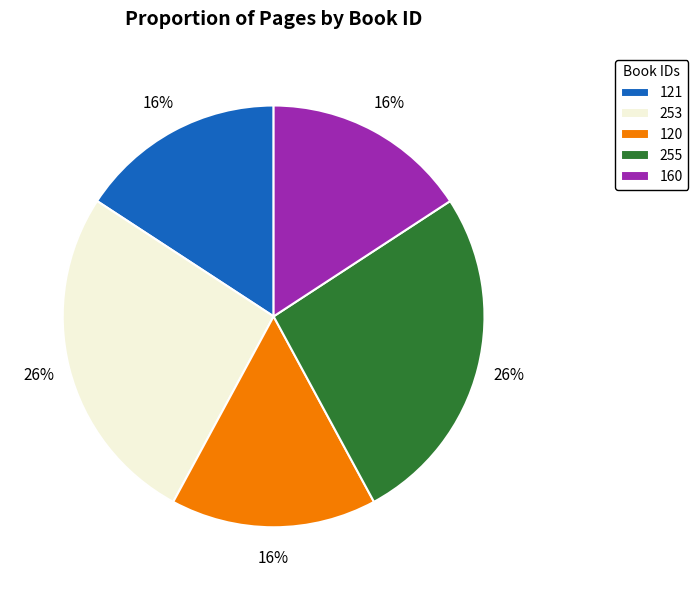

Is there any slice that represents more than half of the pie?

No